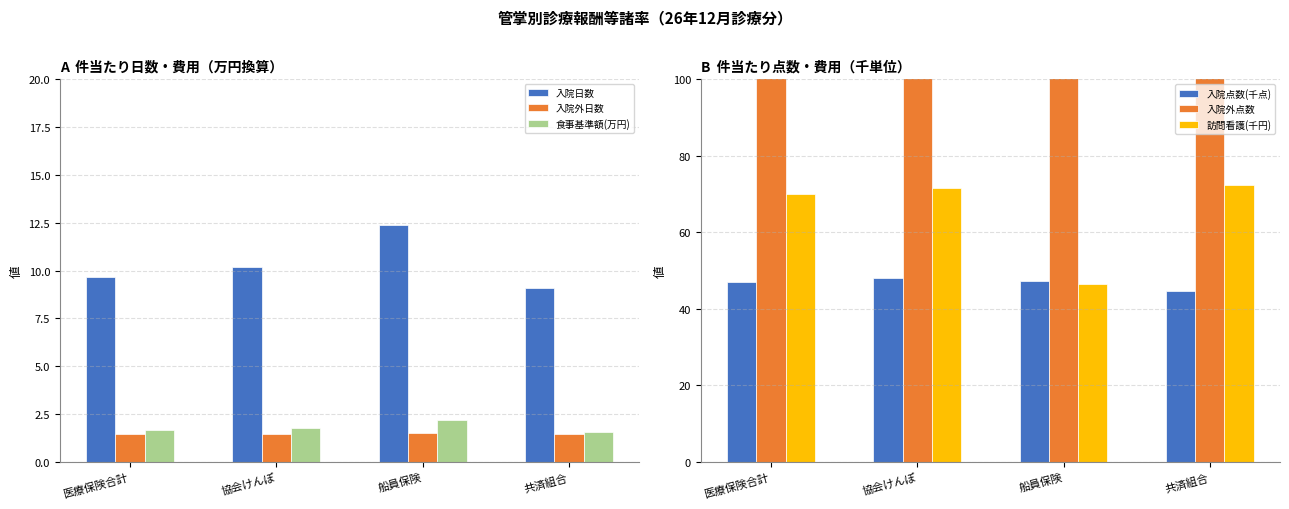

Count the number of data series in this chart.

6